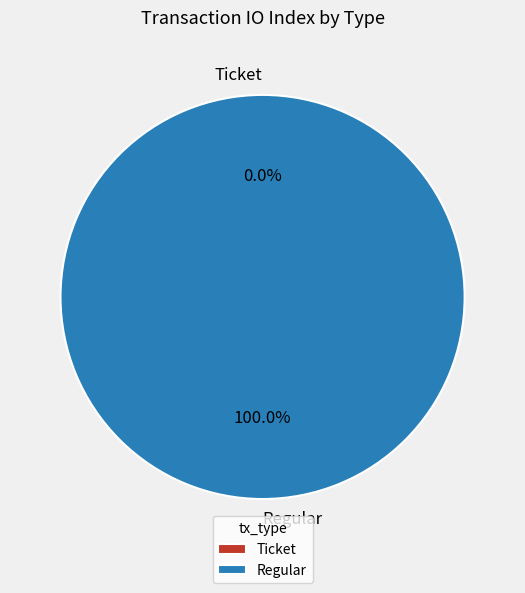

The Regular slice represents 100% of the pie. True or false?

True